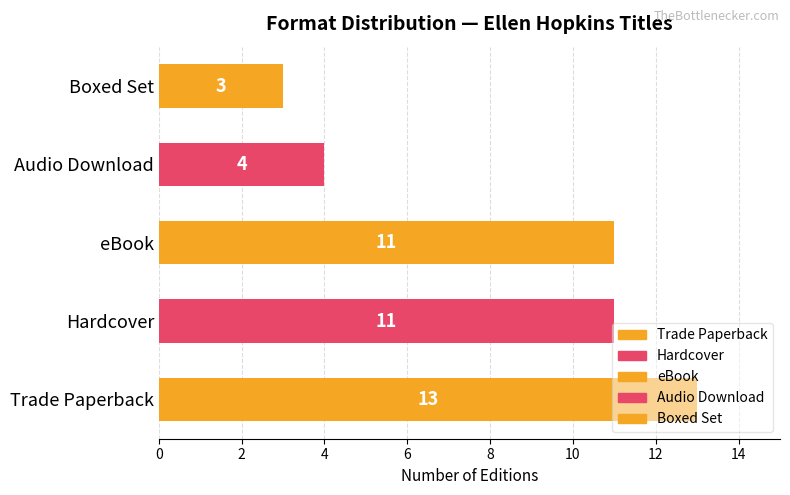

What is the change in value from Trade Paperback to eBook?

-2